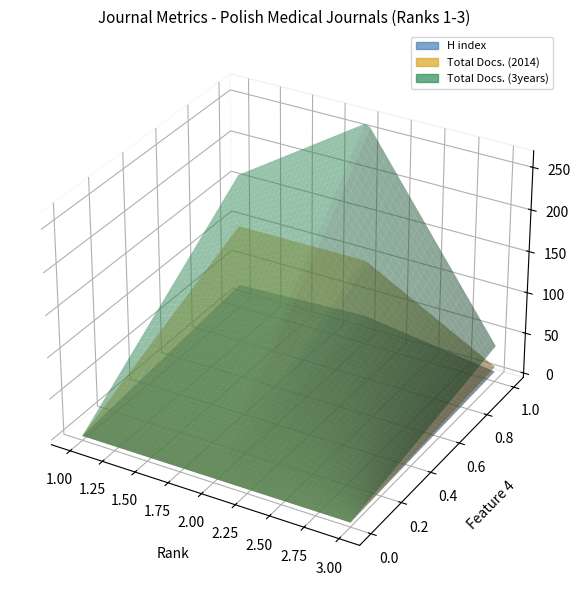

Reading left to right, transcribe all the data shown in this chart.

H index: 23	30	7
Total Docs. (2014): 98	99	13
Total Docs. (3years): 162	266	39